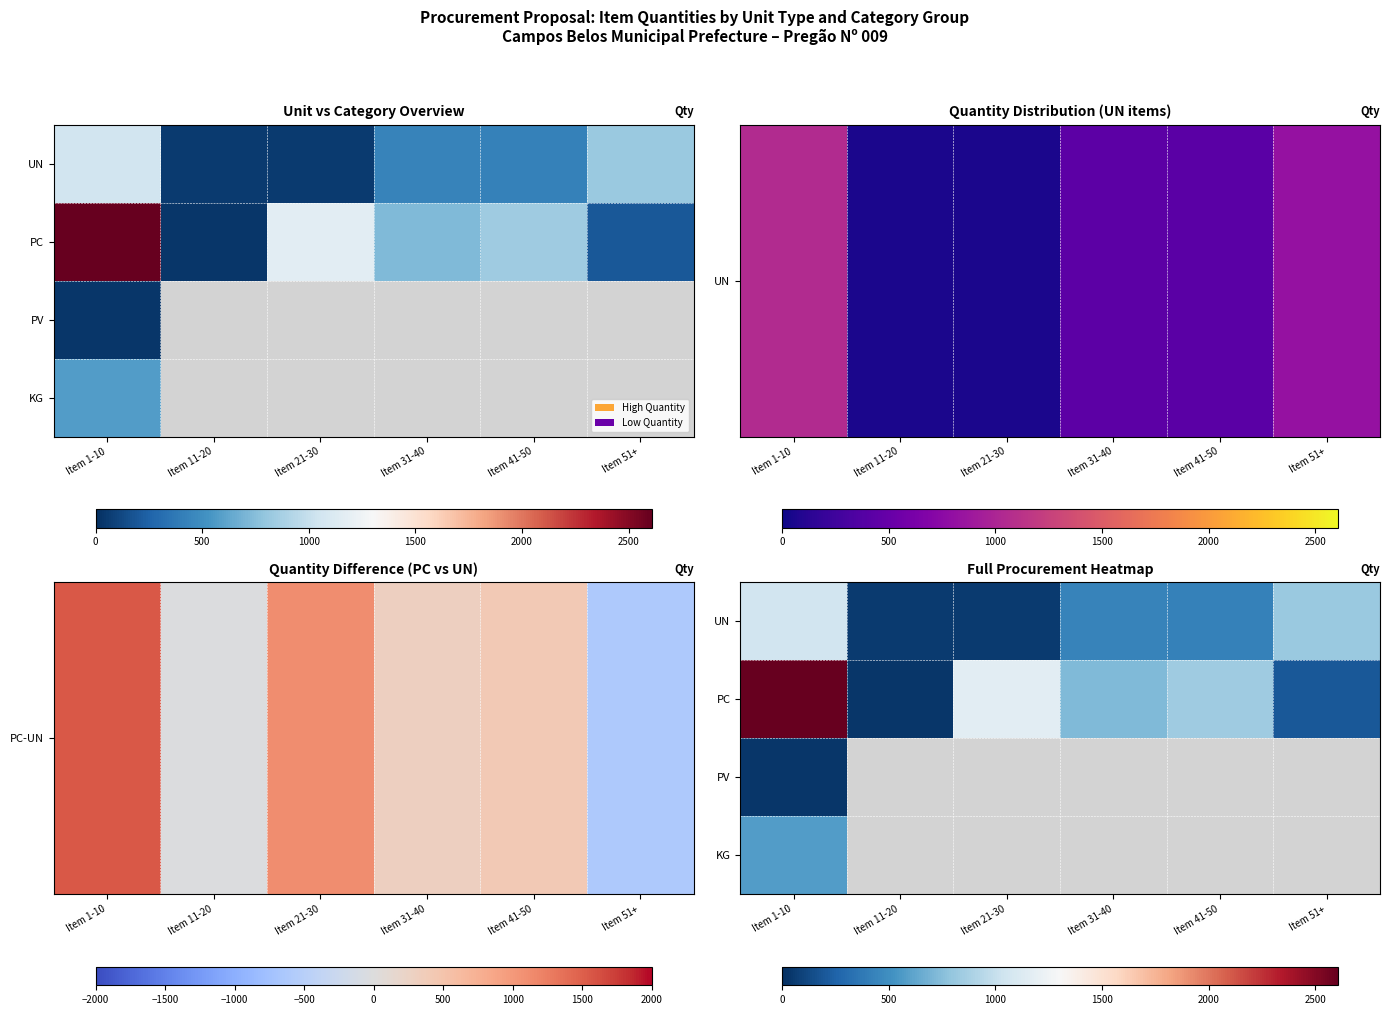

Where is UN nearest to the value 558?

Item 31-40